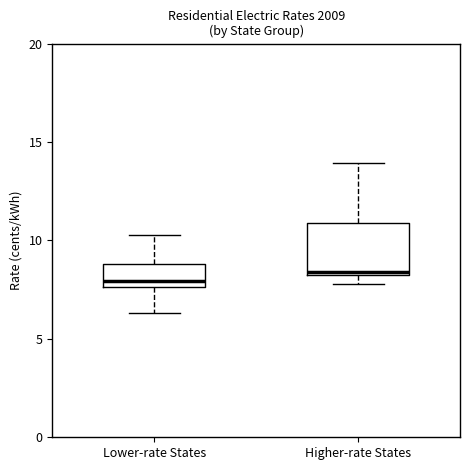

Reading left to right, transcribe this box plot: for each box, give where its median line is, the range the box spans, and where its two whiskers end, as read against the y-axis. The values are not printed on the chart, so give them approximately, as read against the axis.

Lower-rate States: median 8.0, box 7.5 to 9.0, whiskers 6.5 to 10.5
Higher-rate States: median 8.5, box 8.5 to 11.0, whiskers 8.0 to 14.0